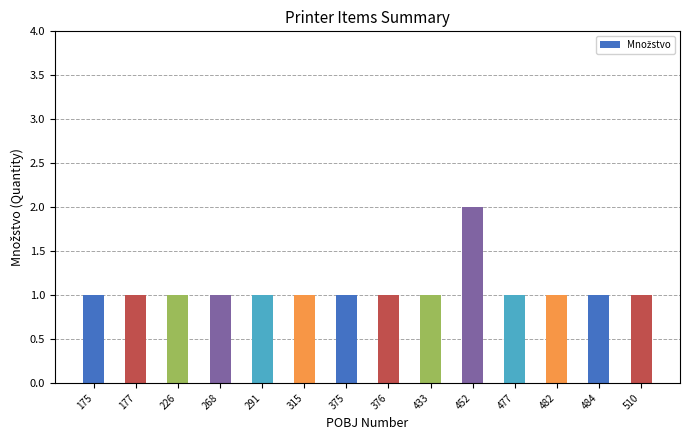

What is the maximum value shown in the chart?

2